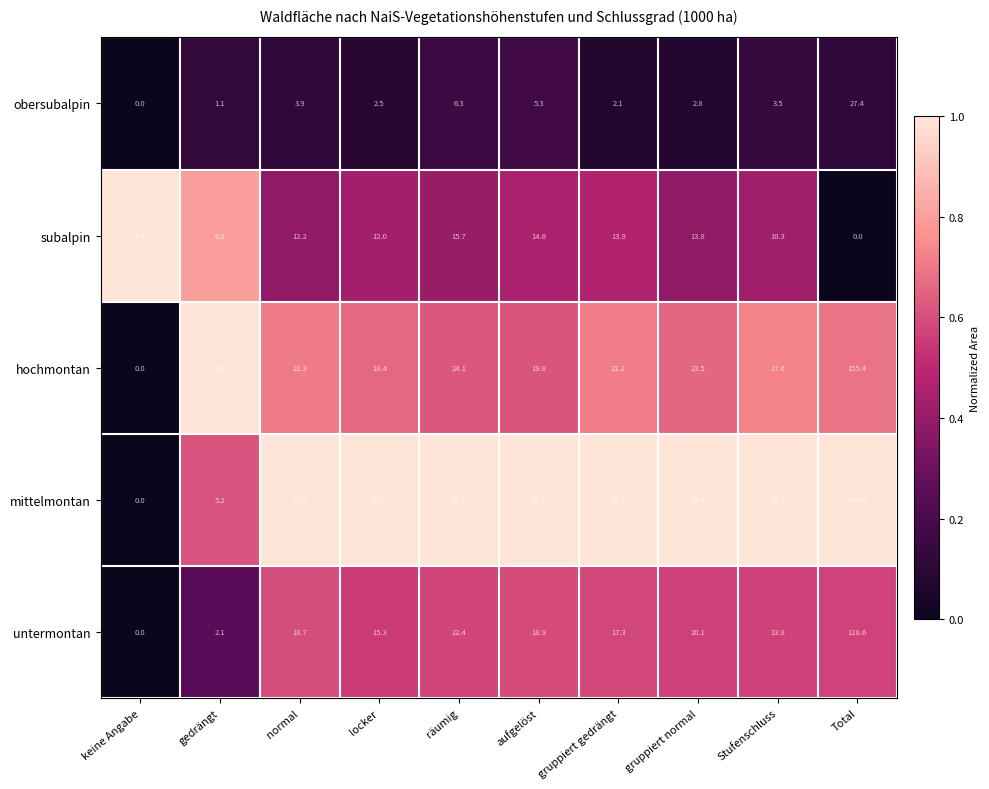

How many data points does each series have?

10